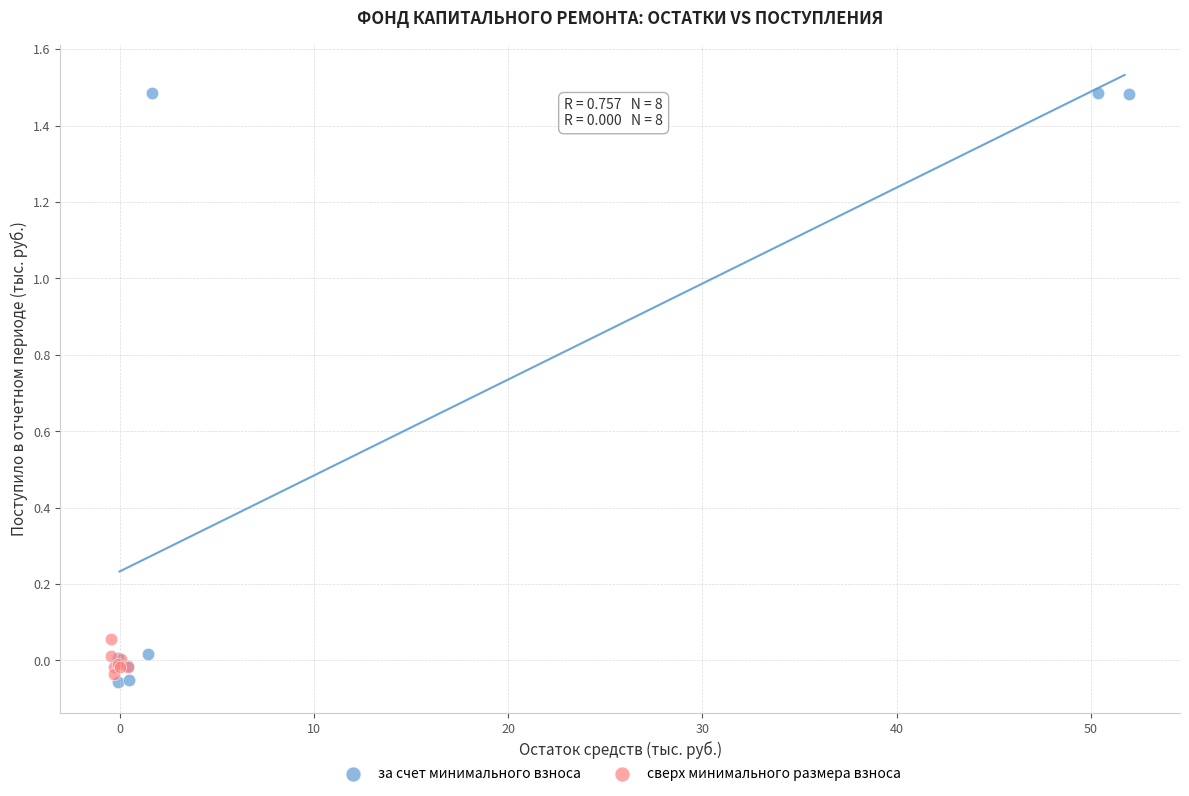

Which series has the largest Y range (max minus min)?

за счет минимального взноса